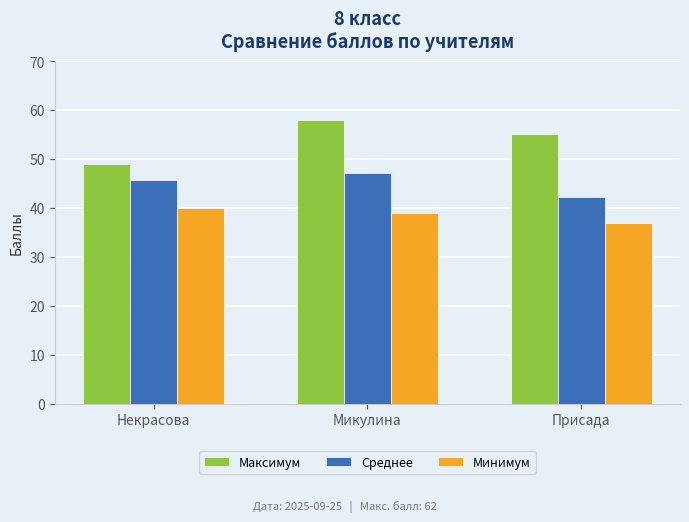

At which label does Среднее reach its minimum?

Присада